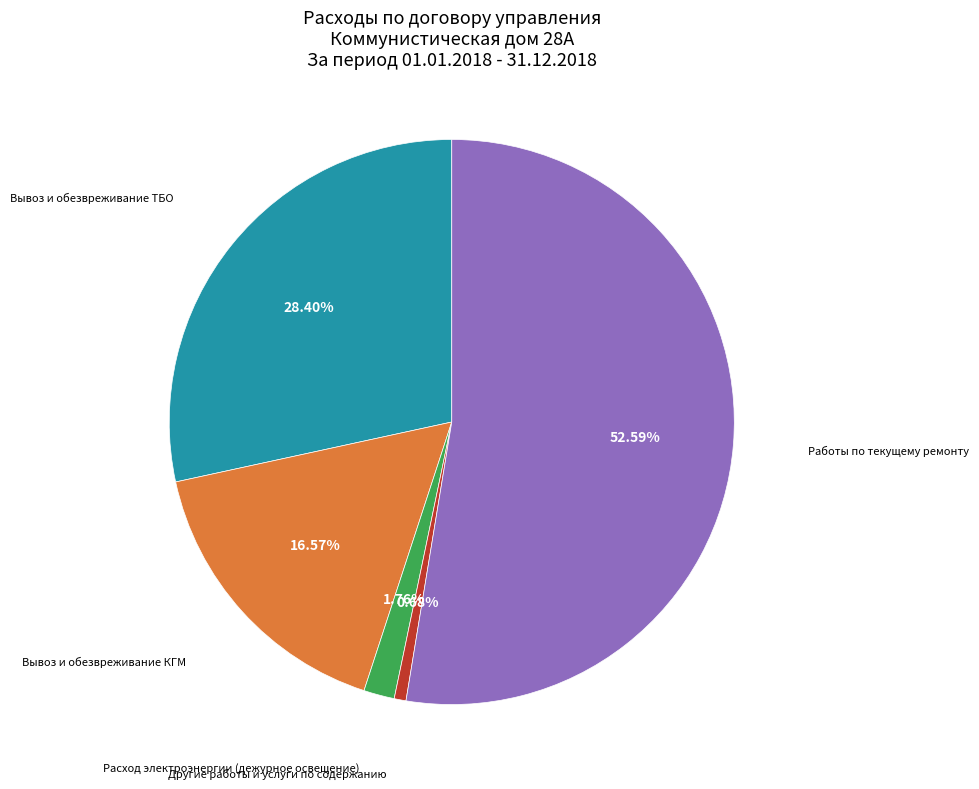

What is the ratio of the value at Вывоз и обезвреживание КГМ to the value at Вывоз и обезвреживание ТБО?

0.6